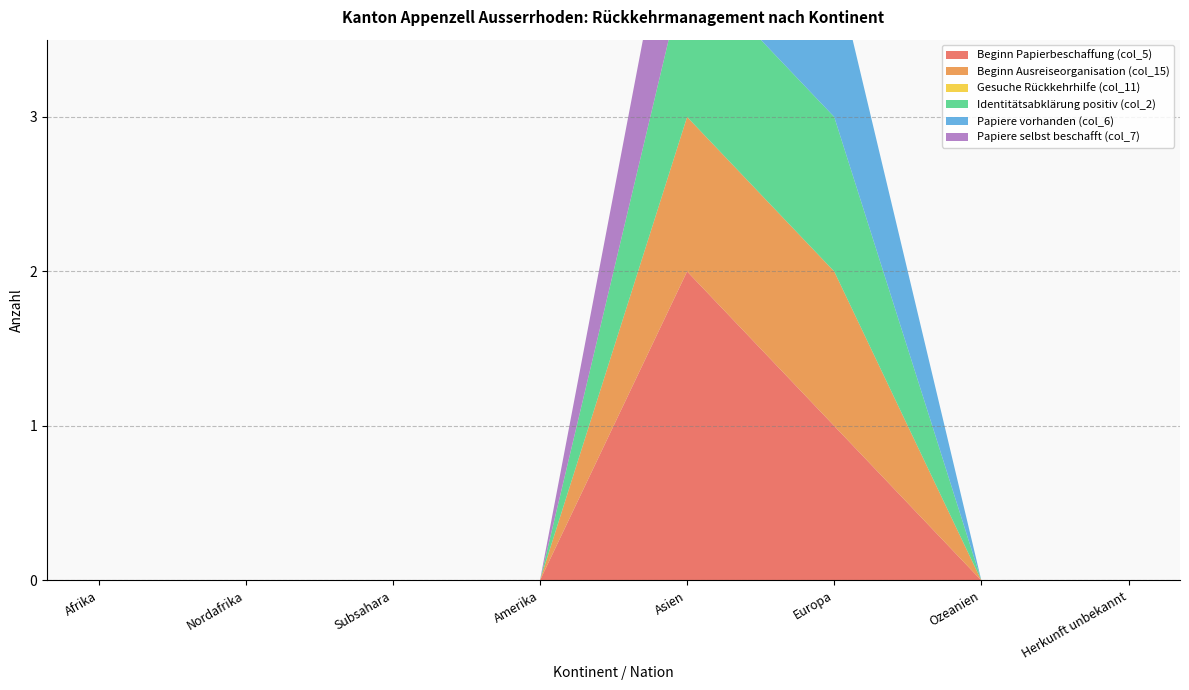

Reading left to right, extract all data points from this chart.

Beginn Papierbeschaffung (col_5): Afrika=0	Nordafrika=0	Subsahara=0	Amerika=0	Asien=2	Europa=1	Ozeanien=0	Herkunft unbekannt=0
Beginn Ausreiseorganisation (col_15): Afrika=0	Nordafrika=0	Subsahara=0	Amerika=0	Asien=1	Europa=1	Ozeanien=0	Herkunft unbekannt=0
Gesuche Rückkehrhilfe (col_11): Afrika=0	Nordafrika=0	Subsahara=0	Amerika=0	Asien=0	Europa=0	Ozeanien=0	Herkunft unbekannt=0
Identitätsabklärung positiv (col_2): Afrika=0	Nordafrika=0	Subsahara=0	Amerika=0	Asien=1	Europa=1	Ozeanien=0	Herkunft unbekannt=0
Papiere vorhanden (col_6): Afrika=0	Nordafrika=0	Subsahara=0	Amerika=0	Asien=0	Europa=1	Ozeanien=0	Herkunft unbekannt=0
Papiere selbst beschafft (col_7): Afrika=0	Nordafrika=0	Subsahara=0	Amerika=0	Asien=1	Europa=0	Ozeanien=0	Herkunft unbekannt=0